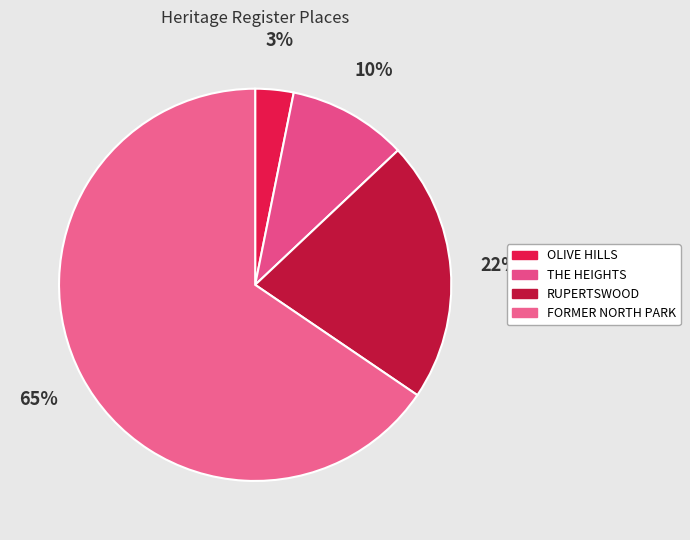

How many segments does this pie chart have?

4